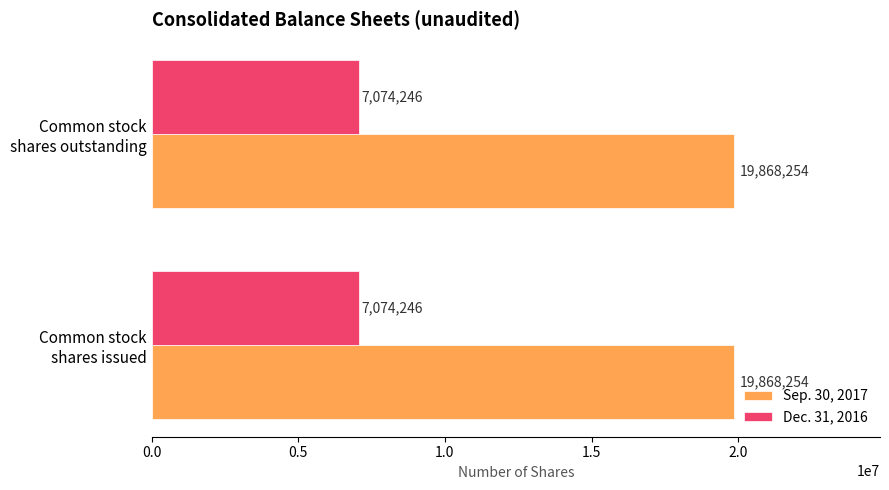

What is the sum of all Dec. 31, 2016 values?

14148492